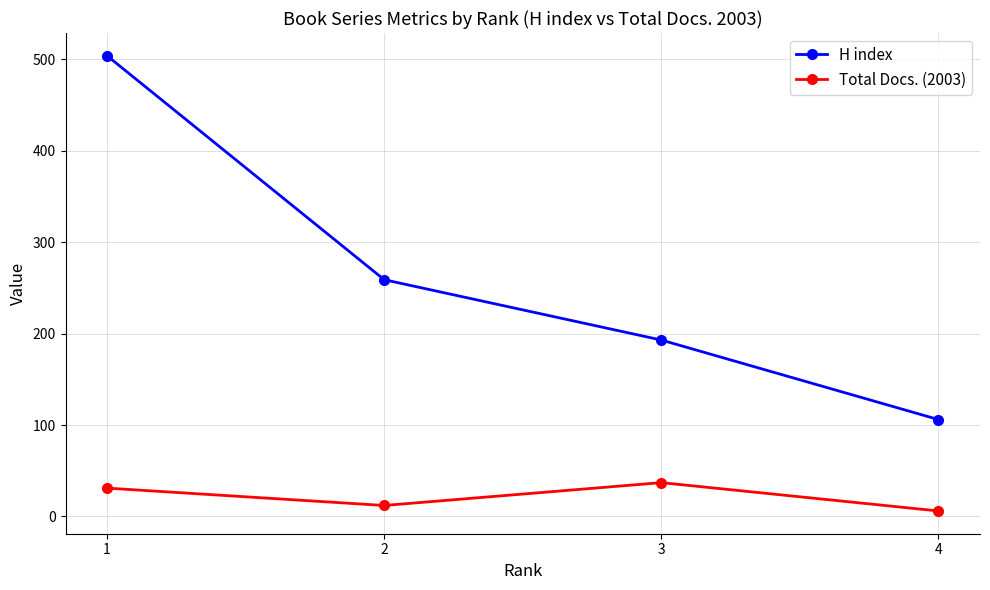

Reading left to right, list all the values displayed in this chart.

H index: 1=504	2=259	3=193	4=106
Total Docs. (2003): 1=31	2=12	3=37	4=6